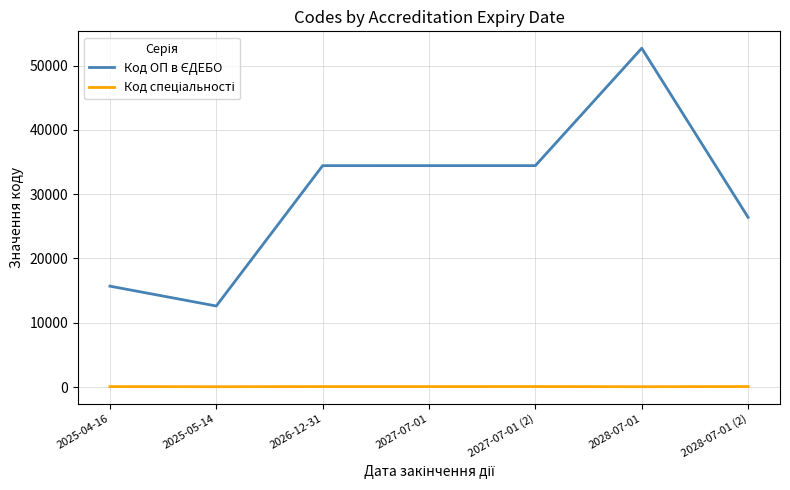

What is the maximum value shown in the chart?

52684